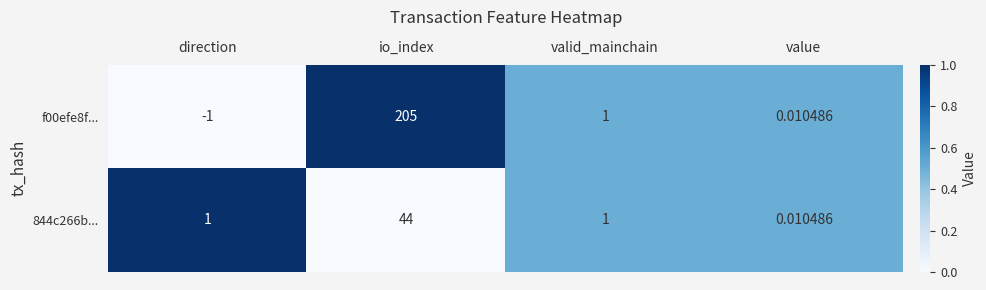

At which label does f00efe8f... first exceed 1?

io_index